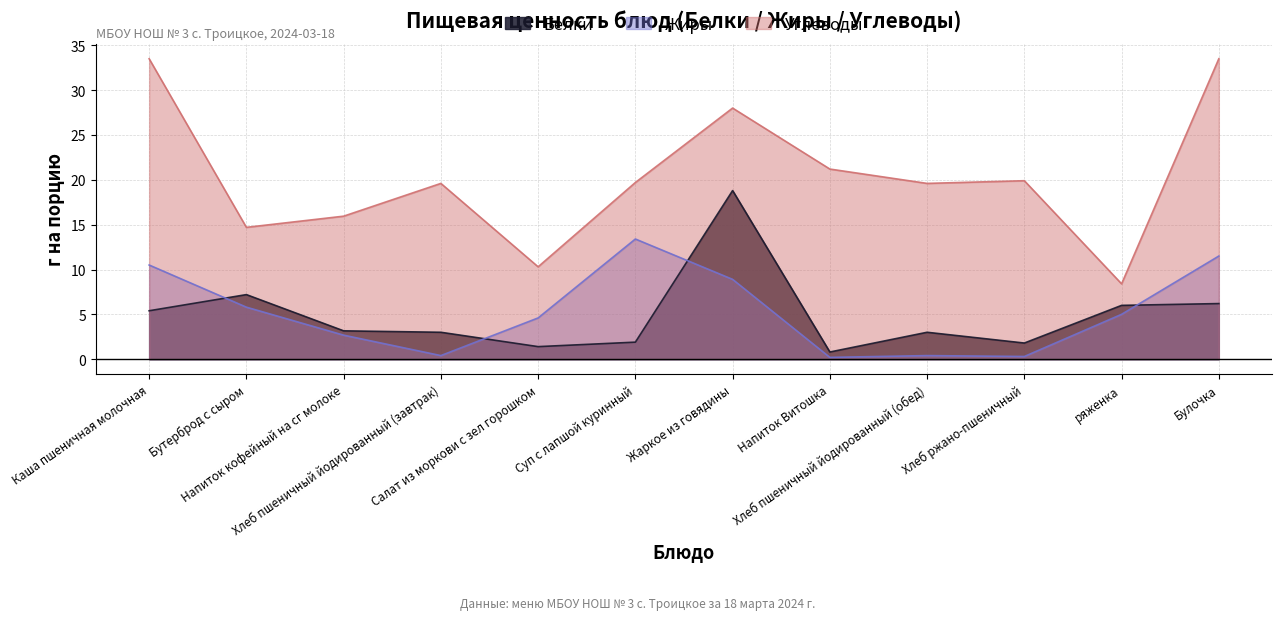

Rank the categories by Жиры value from highest to lowest.

Суп с лапшой куринный, Булочка, Каша пшеничная молочная, Жаркое из говядины, Бутерброд с сыром, ряженка, Салат из моркови с зел горошком, Напиток кофейный на сг молоке, Хлеб пшеничный йодированный (завтрак), Хлеб пшеничный йодированный (обед), Хлеб ржано-пшеничный, Напиток Витошка